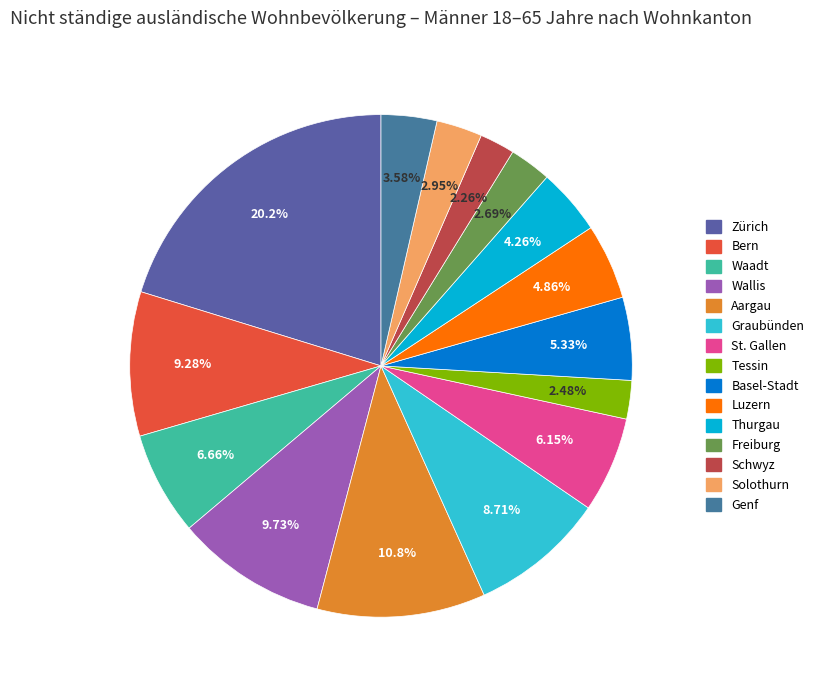

To the nearest percent, what is the difference between the Aargau and Luzern slice percentages?

6%